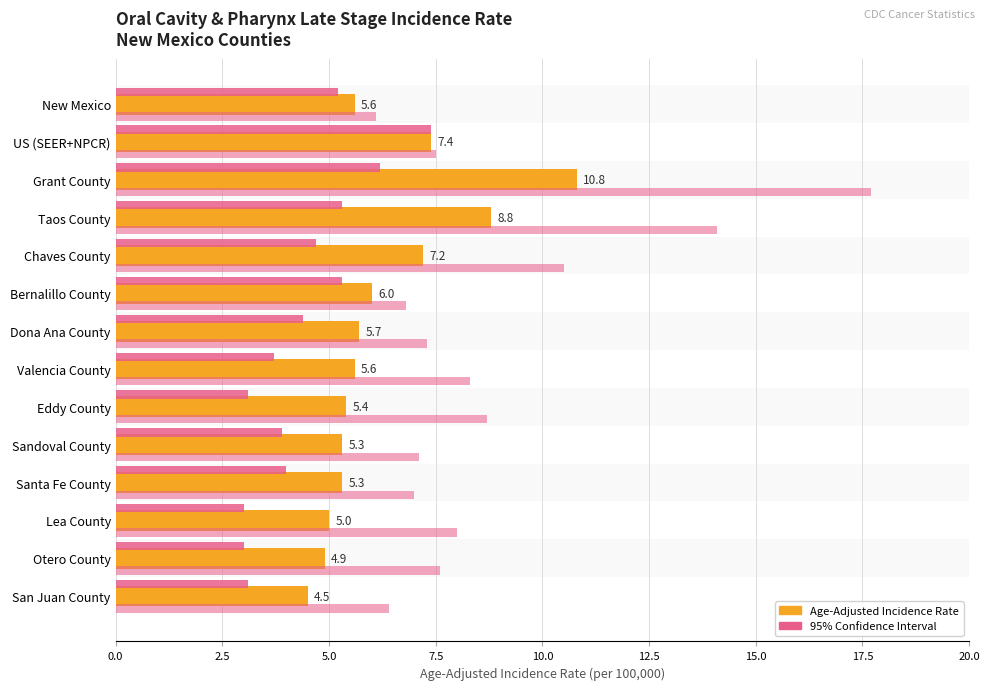

List the series in order of their overall mean, highest first.

Upper 95% CI, Age-Adjusted Incidence Rate, Lower 95% CI